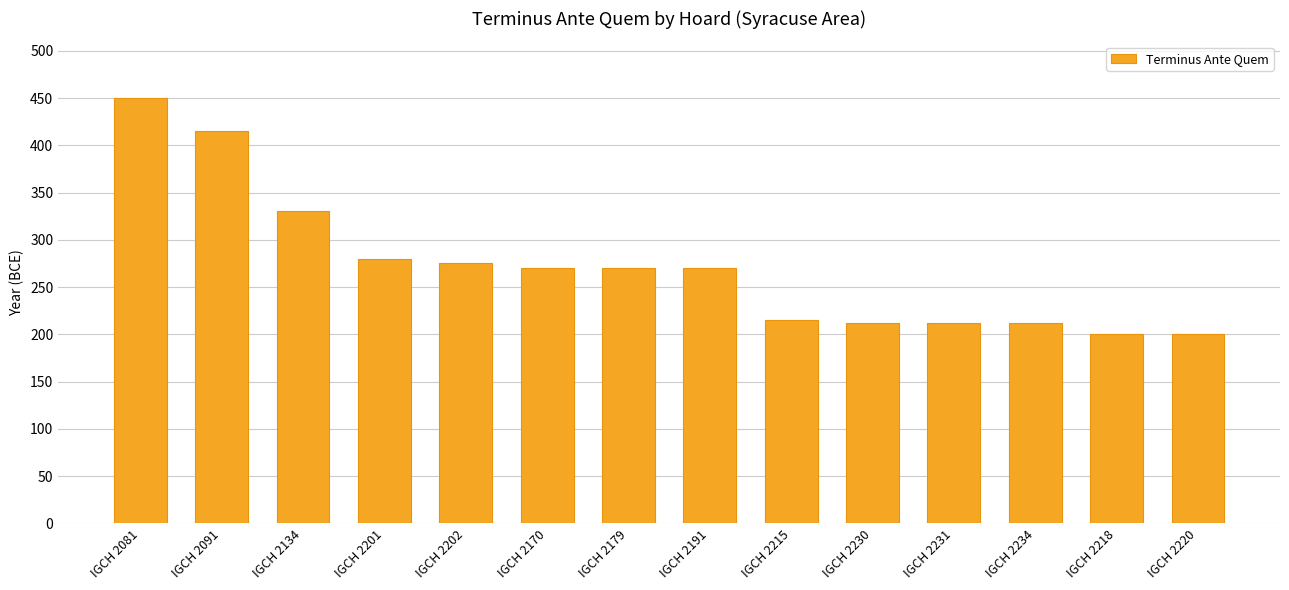

Does the chart contain stacked bars?

No